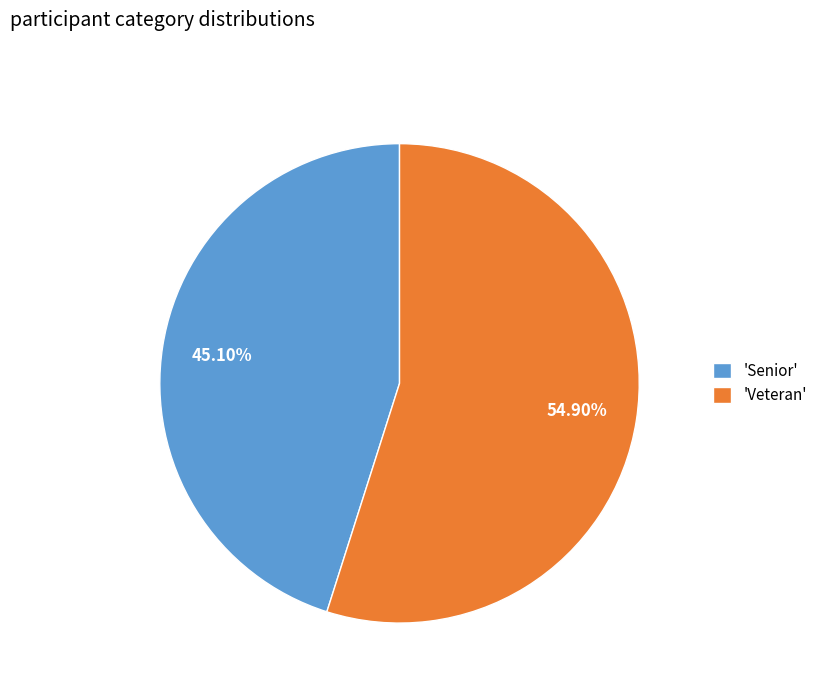

Combined, do 'Senior' and 'Veteran' account for over 50%?

Yes